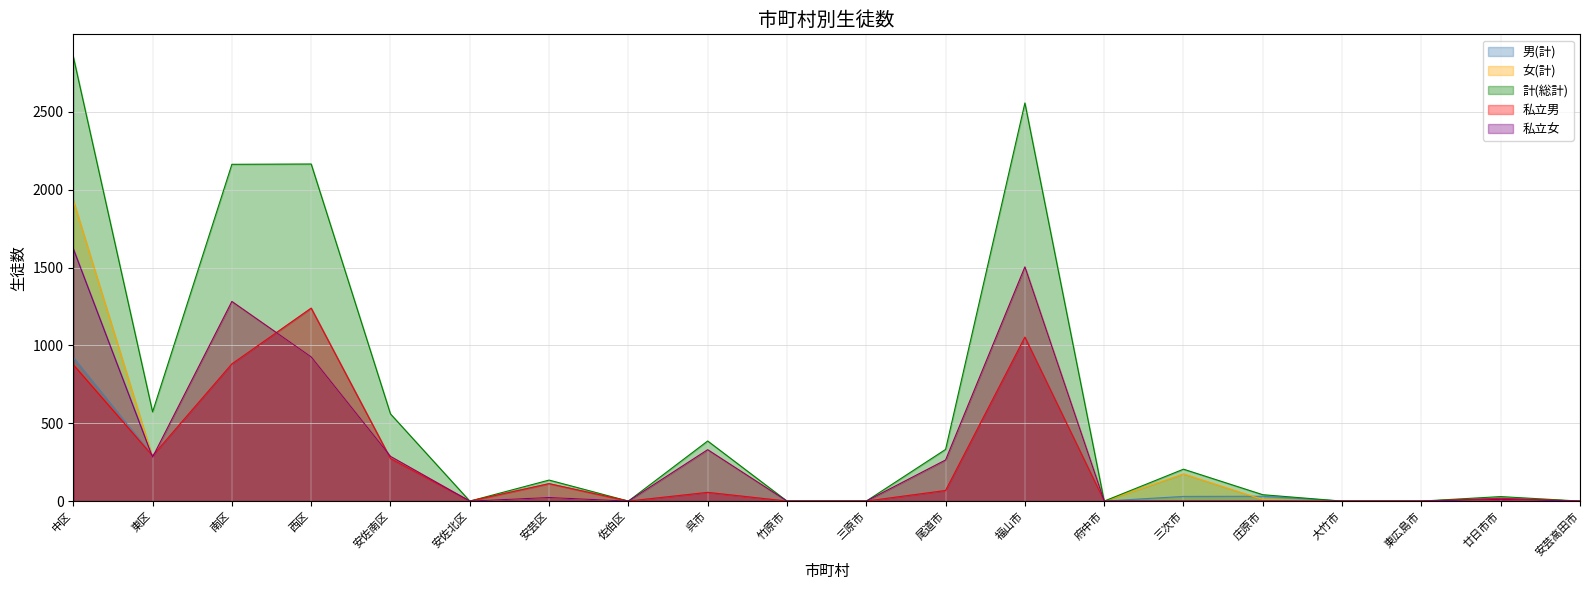

What is the average value of the 男(計) series?

249